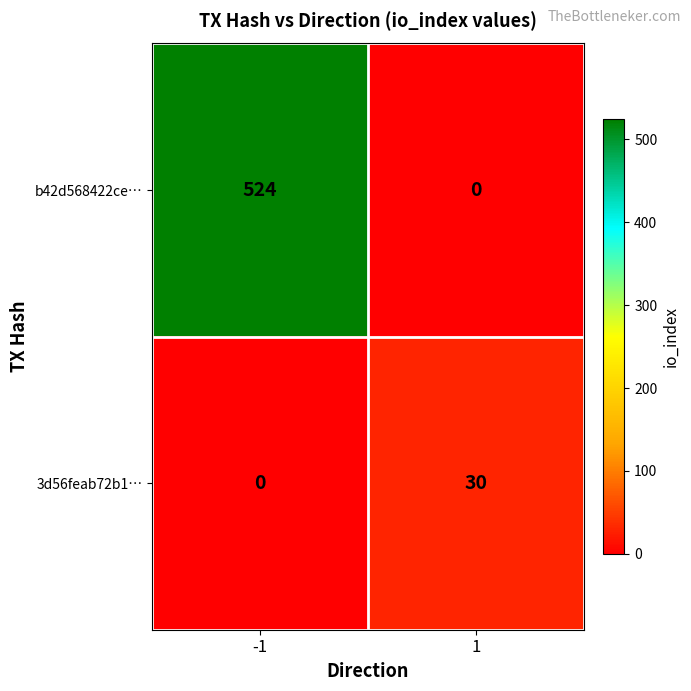

At which category is the sum across all series the highest?

-1